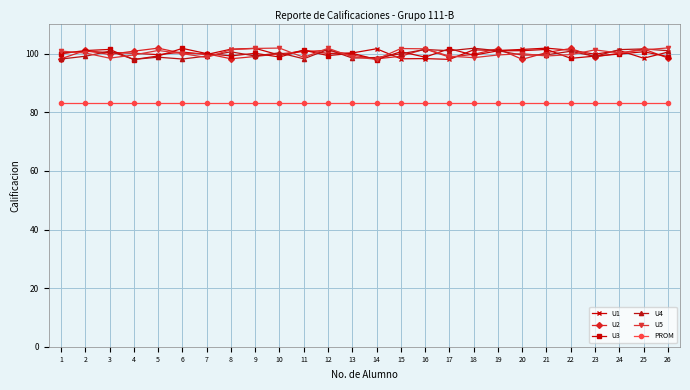

Rank the series by their maximum value, from highest to lowest.

U5, U1, U2, U4, U3, PROM